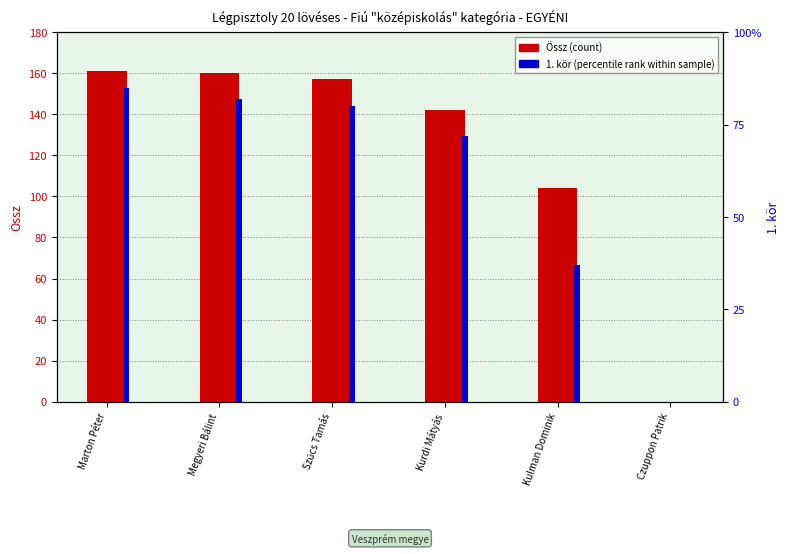

What is the sum of the 1. kör (percentile rank) values at Kulman Dominik and Czuppon Patrik?

37